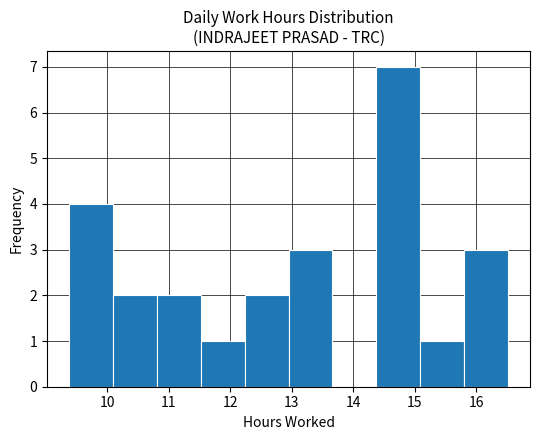

What is the height of the bar covering 10.1 to 10.8 on the x-axis? Neither the bar edges nor the heights are printed on the chart, so give them approximately, as read against the axes.

2